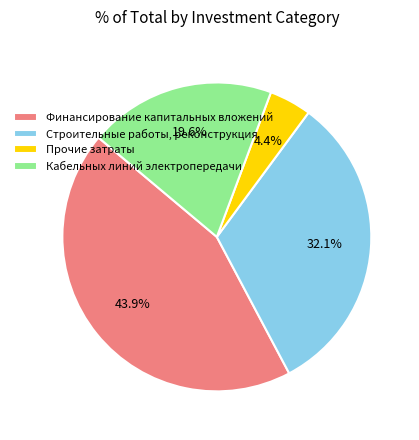

To the nearest percent, what is the average slice percentage?

25%